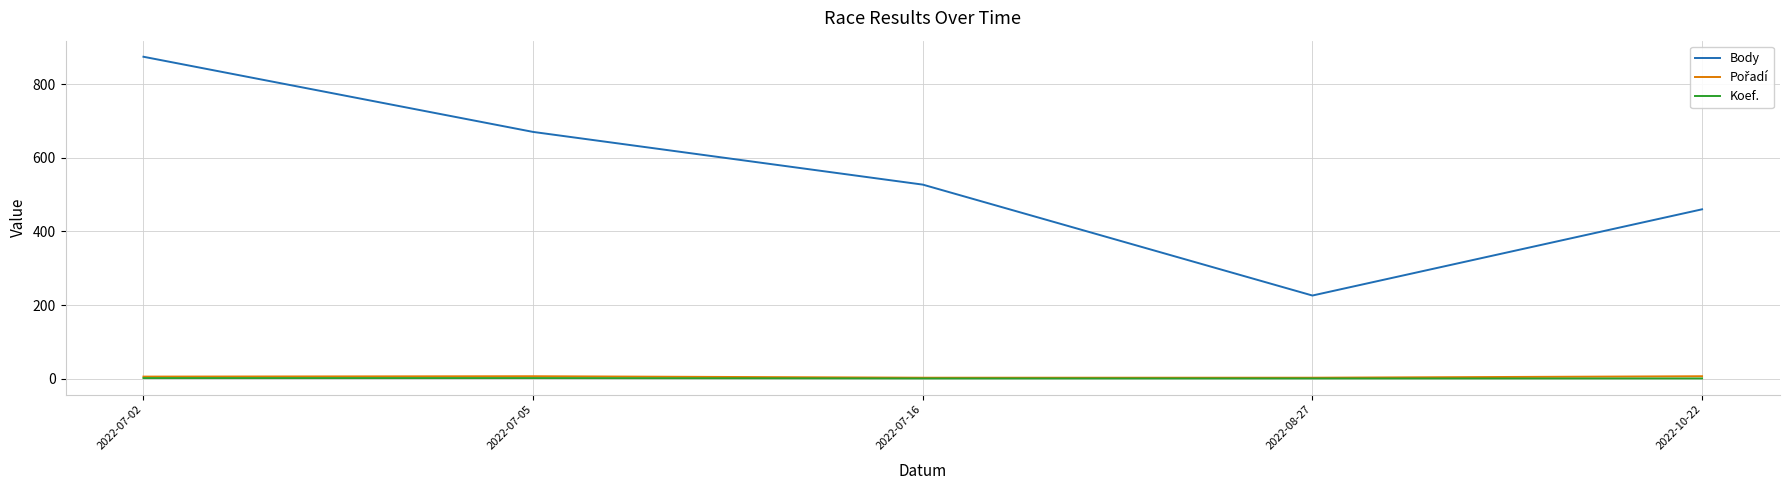

Is this an area chart (filled region under the line)?

No